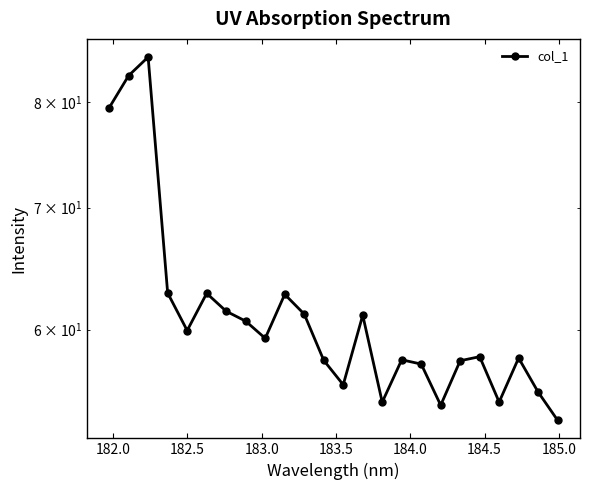

How many data points are above 59?

12